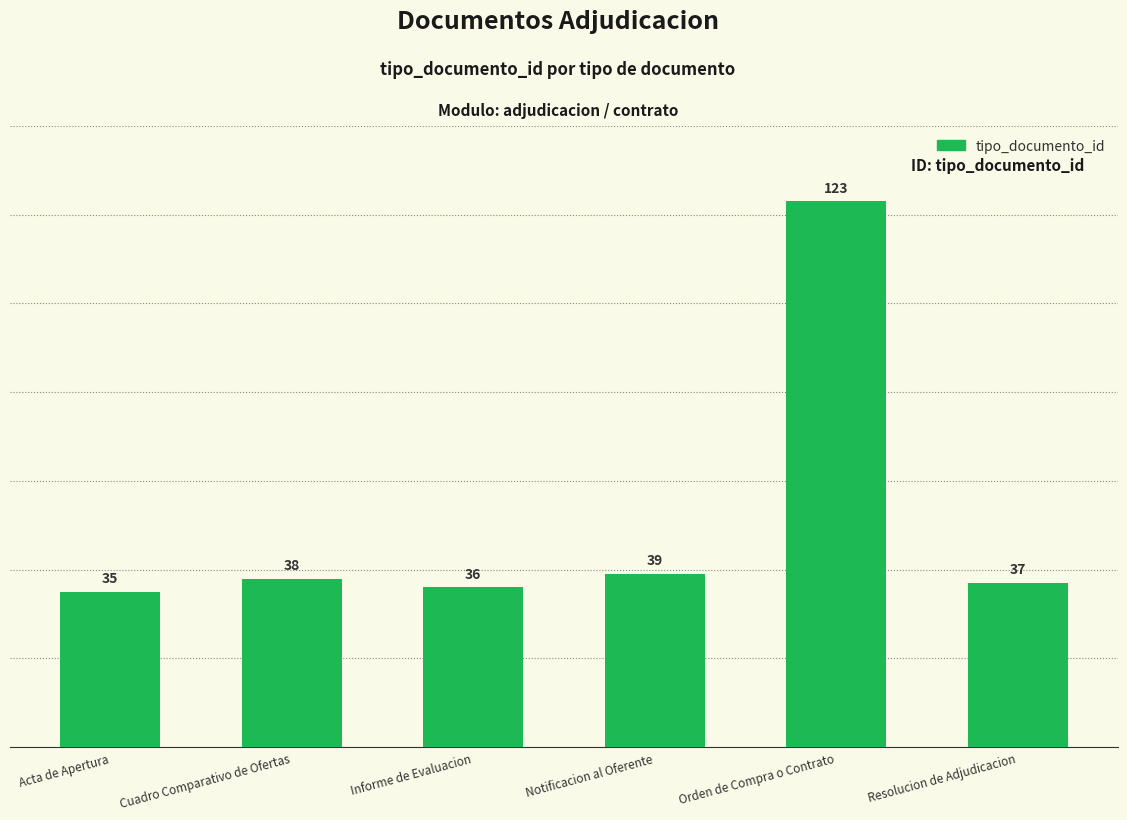

List the labels in order of value, largest first.

Orden de Compra o Contrato, Notificacion al Oferente, Cuadro Comparativo de Ofertas, Resolucion de Adjudicacion, Informe de Evaluacion, Acta de Apertura